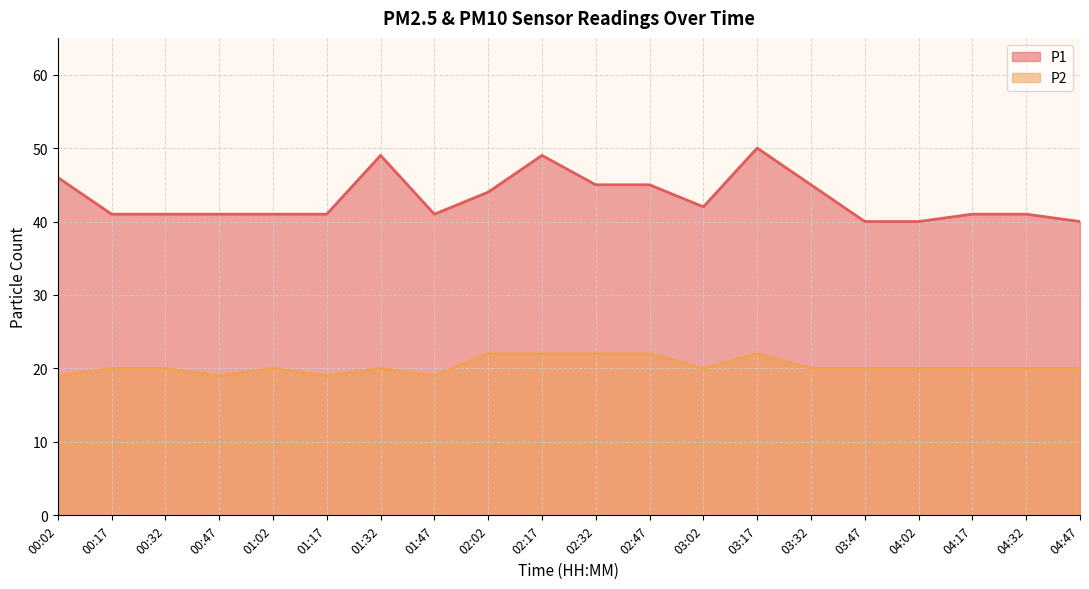

Which has a higher value, 02:02 or 03:02?

02:02